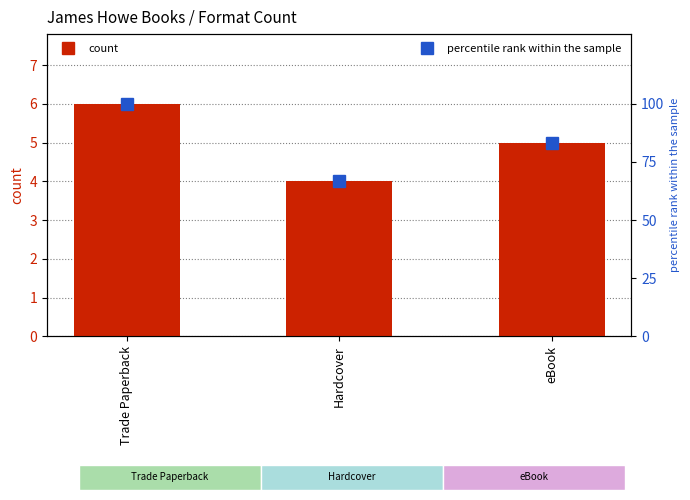

Does the chart contain any negative values?

No